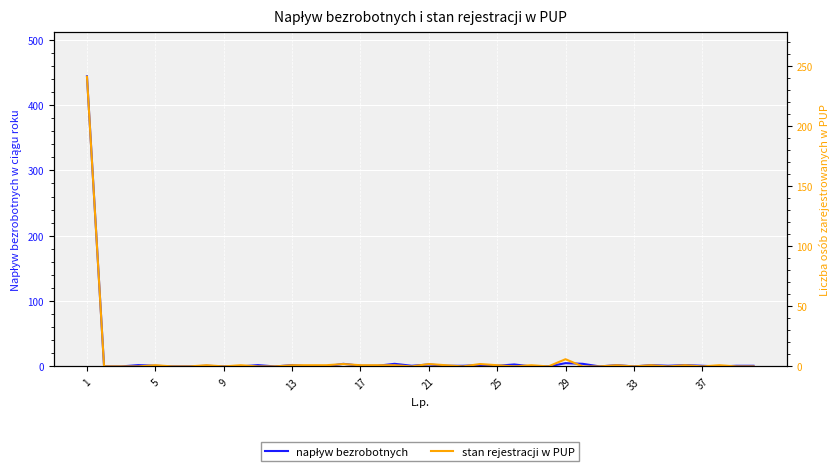

What is the spread (max minus min) of values at 37?

1